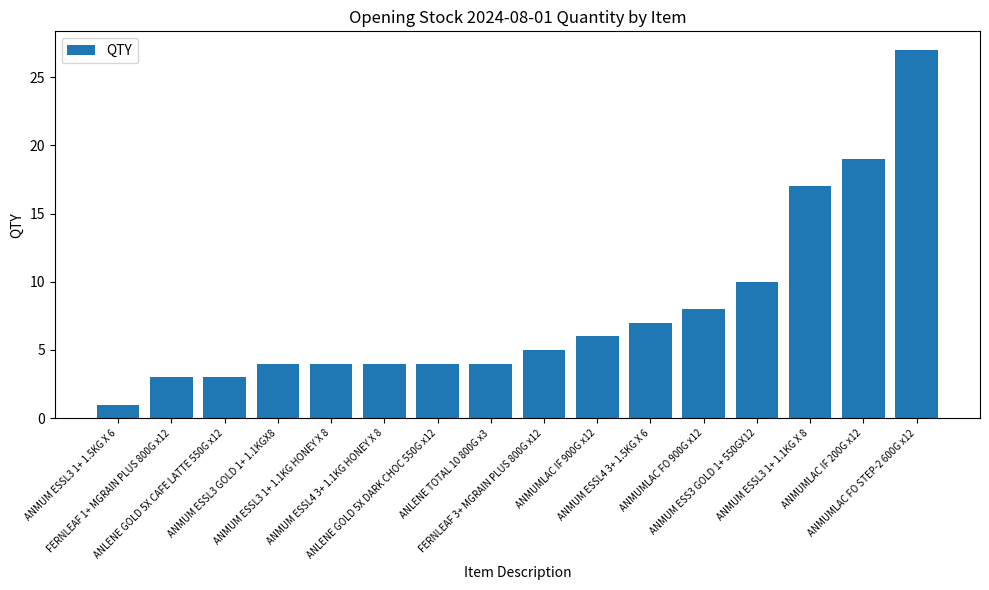

What is the value of the 13th bar from the left?

10